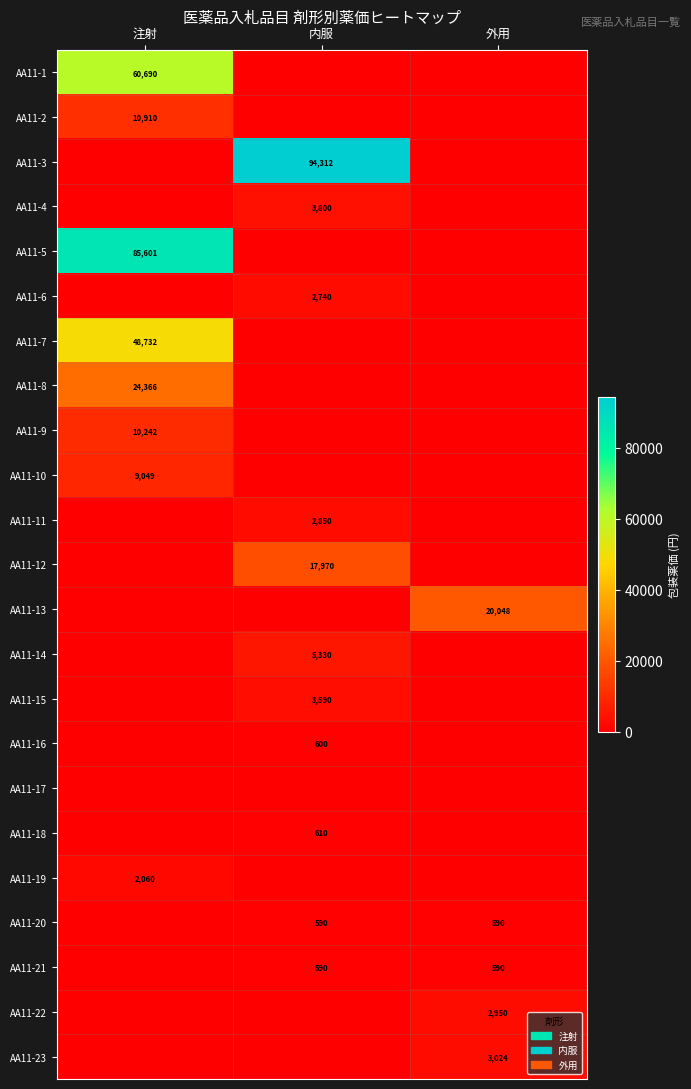

Which category has the highest value across all series?

内服